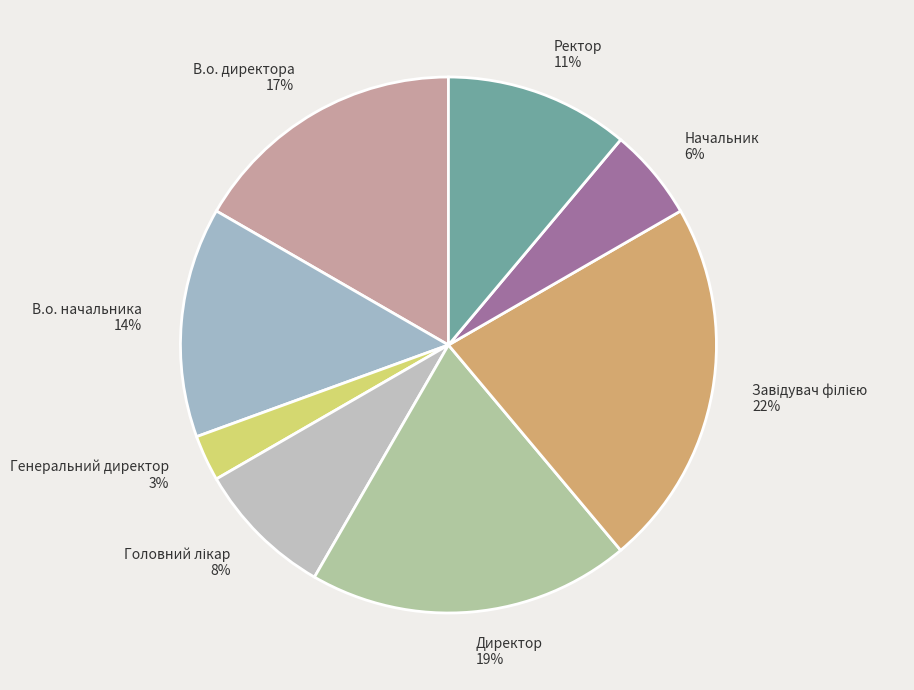

To the nearest percent, what is the difference between the largest and smallest slice percentages?

19%